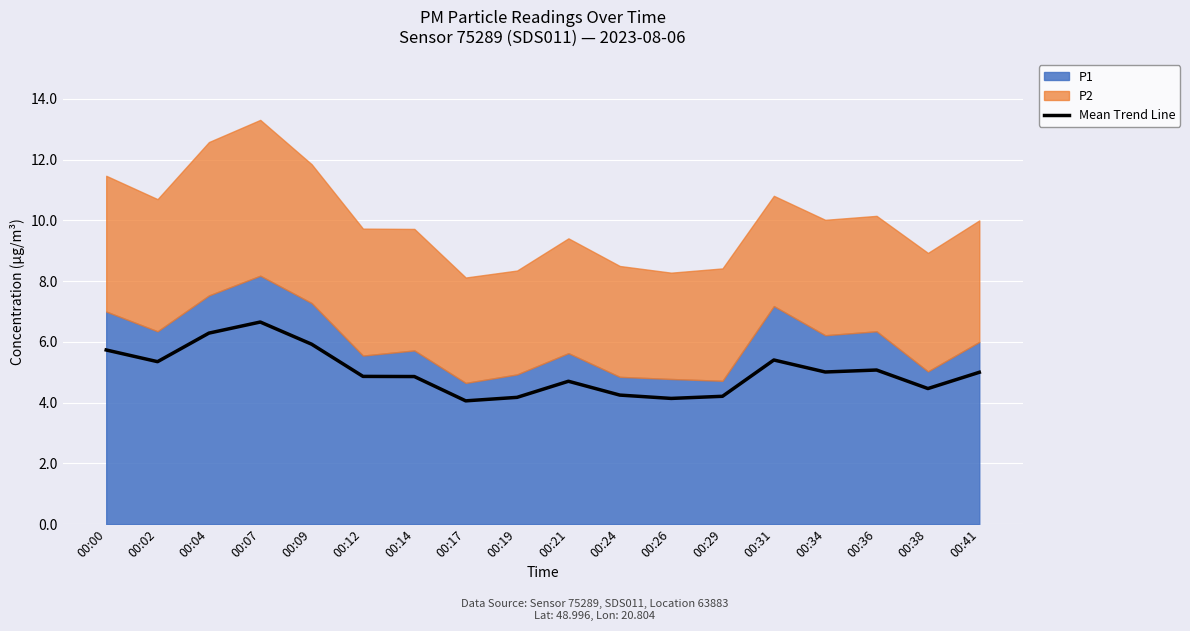

Rank the categories by value from lowest to highest.

00:17, 00:26, 00:19, 00:29, 00:24, 00:38, 00:21, 00:14, 00:12, 00:41, 00:34, 00:36, 00:02, 00:31, 00:00, 00:09, 00:04, 00:07